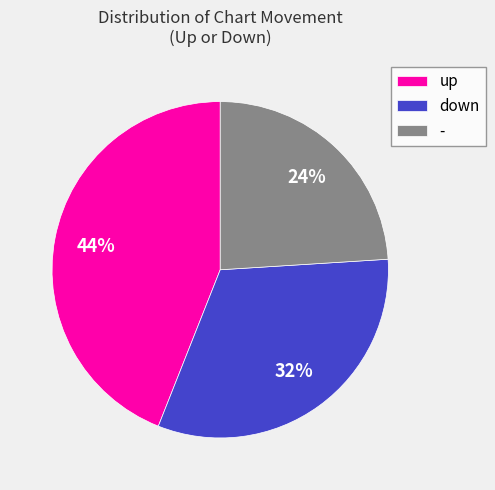

Rank the categories by value from highest to lowest.

up, down, -